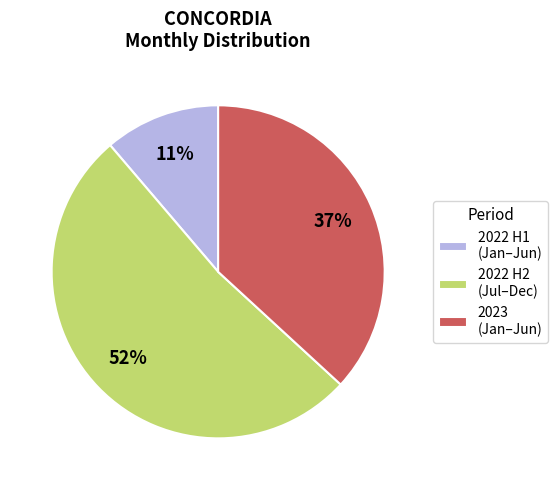

What is the majority slice?

2022 H2 (Jul–Dec)